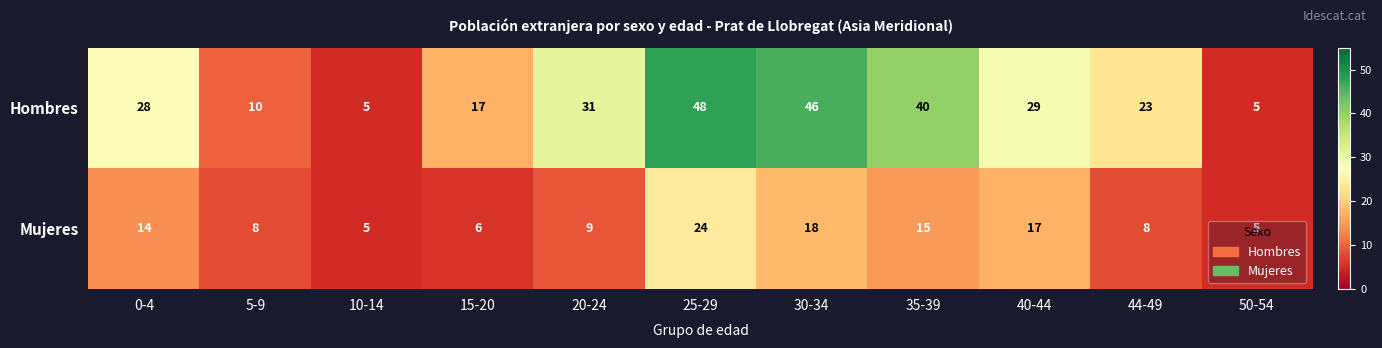

Rank the series by their average value, from highest to lowest.

Hombres, Mujeres